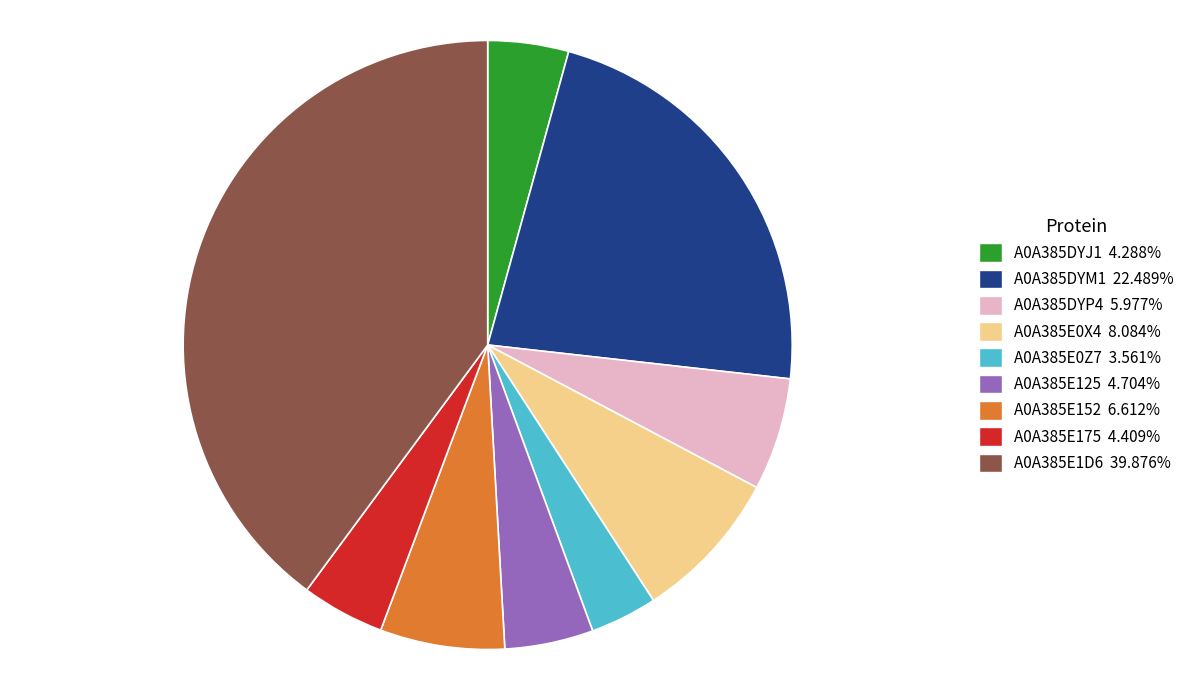

How many segments does this pie chart have?

9